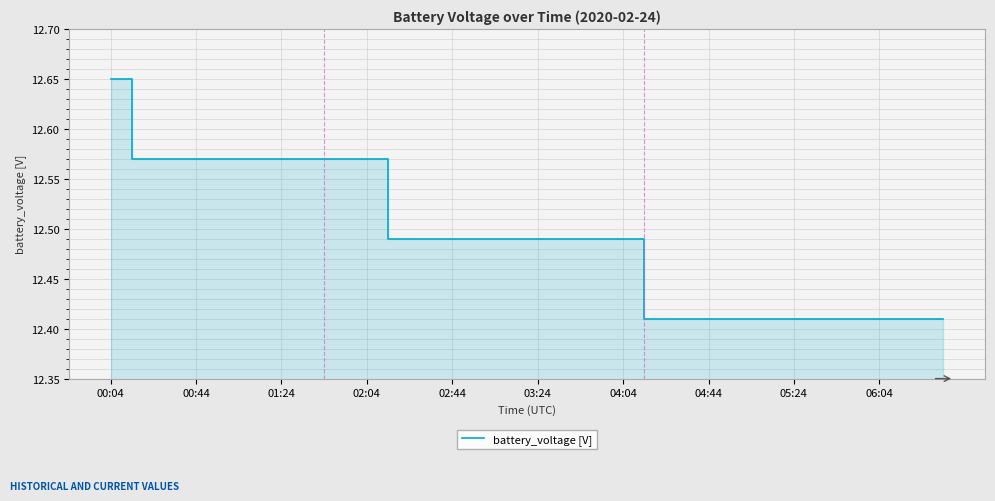

What is the label of the 23rd point from the right?

17